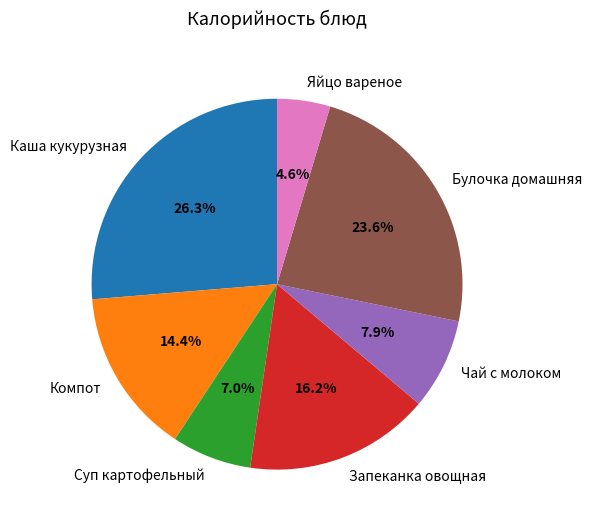

What is the ratio of the value at Булочка домашняя to the value at Компот?

1.6